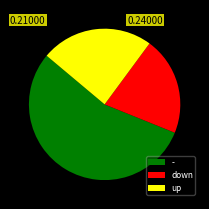

Do down and - together represent more than half of the pie?

Yes